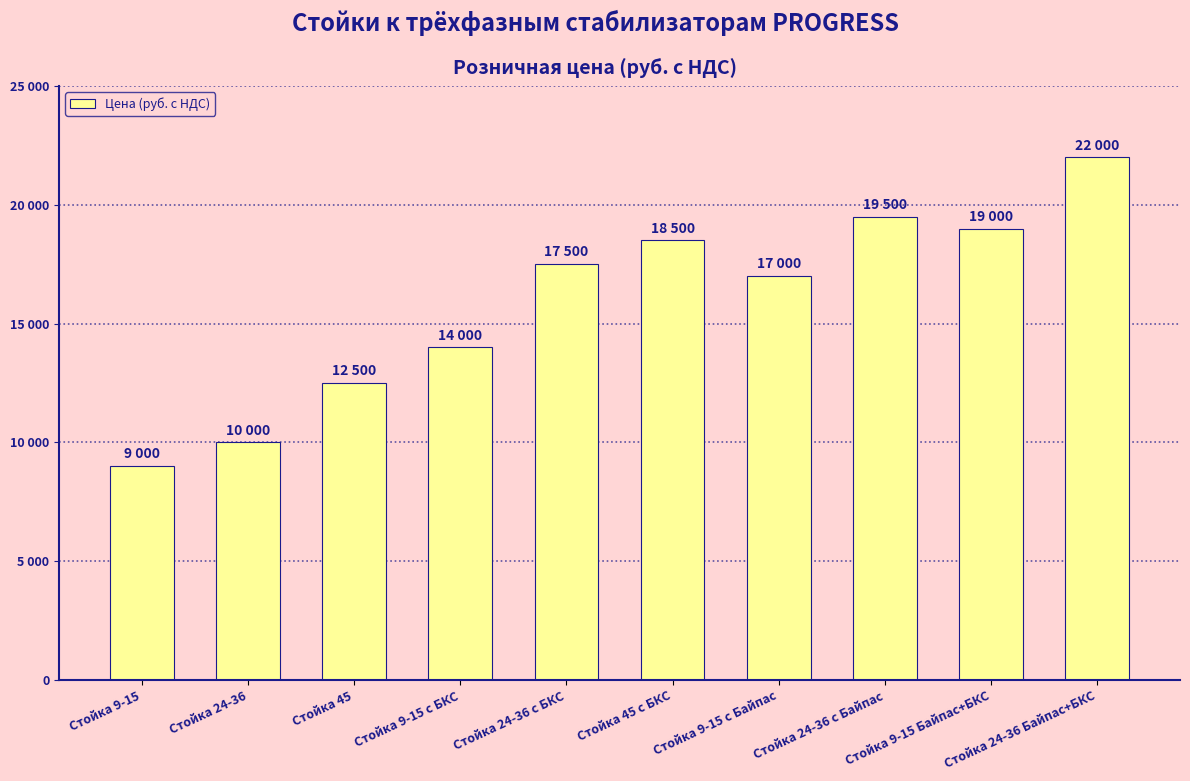

What is the label of the 1st bar from the right?

Стойка 24-36 Байпас+БКС